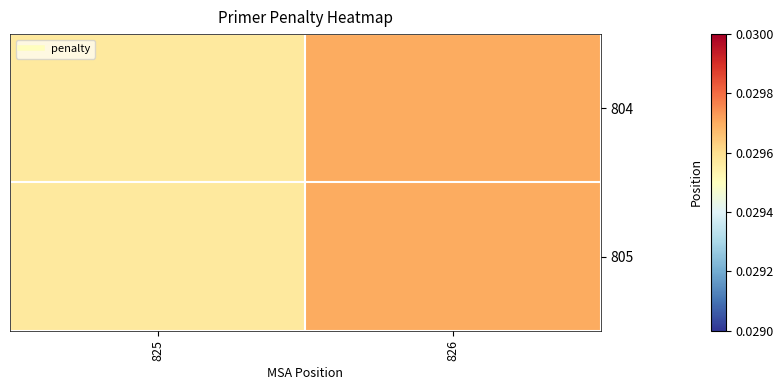

Which has a higher value, 826 or 825?

826